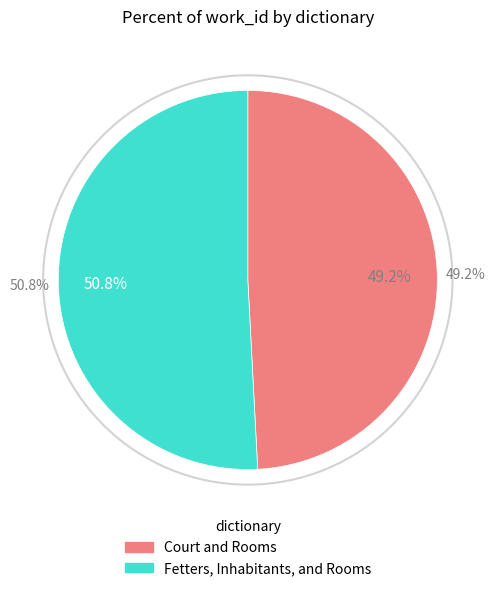

How many slices are in this pie chart?

2